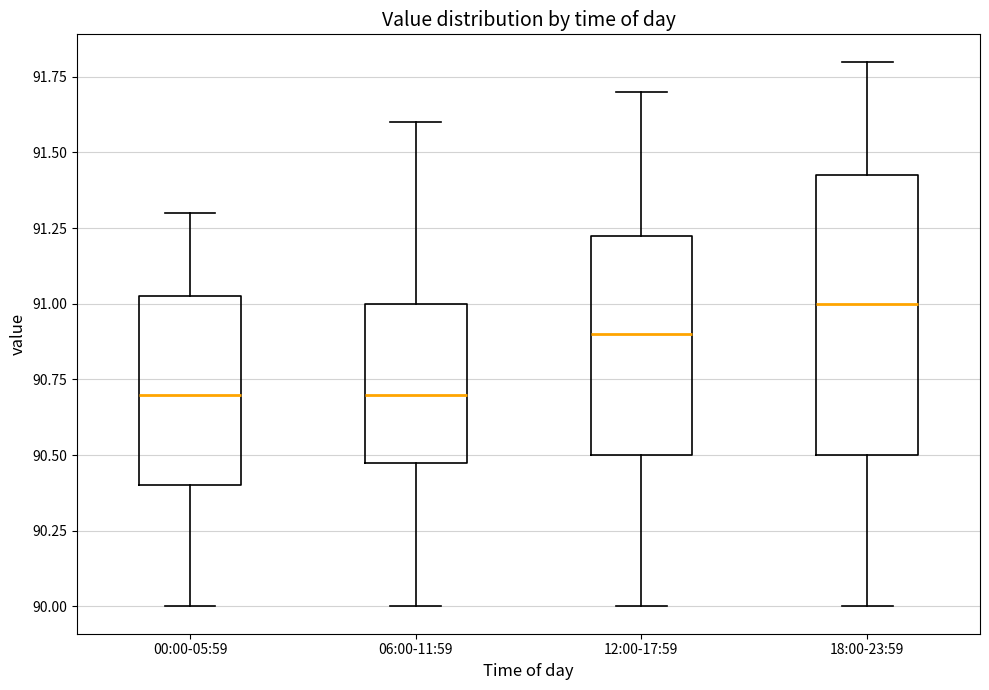

Which box is the tallest, from its lower edge to its upper edge?

18:00-23:59